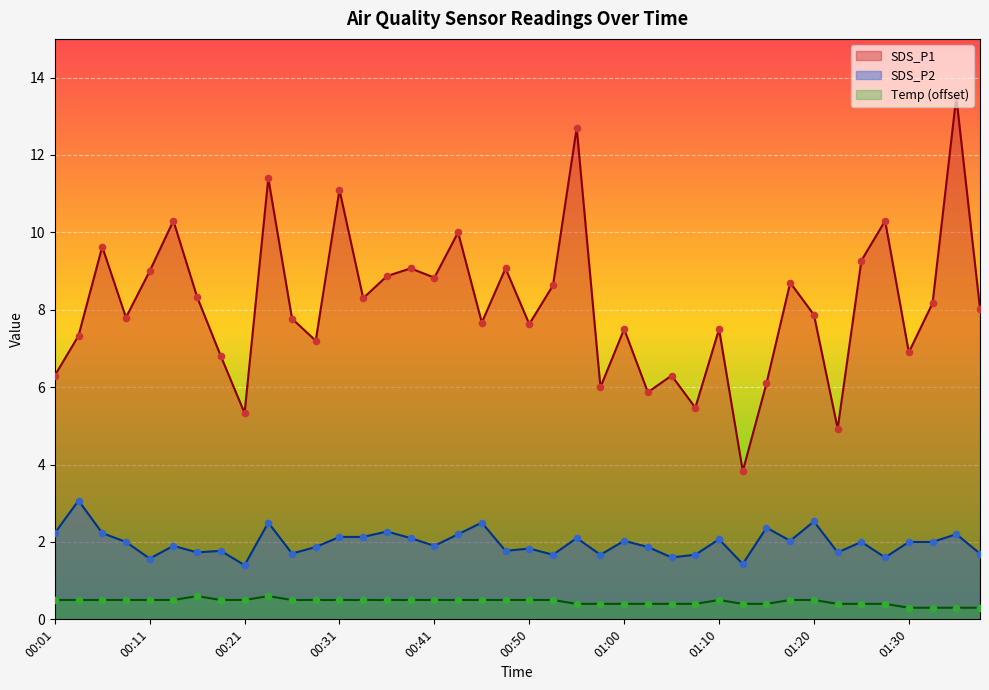

Which series reaches the minimum Y coordinate?

Temp